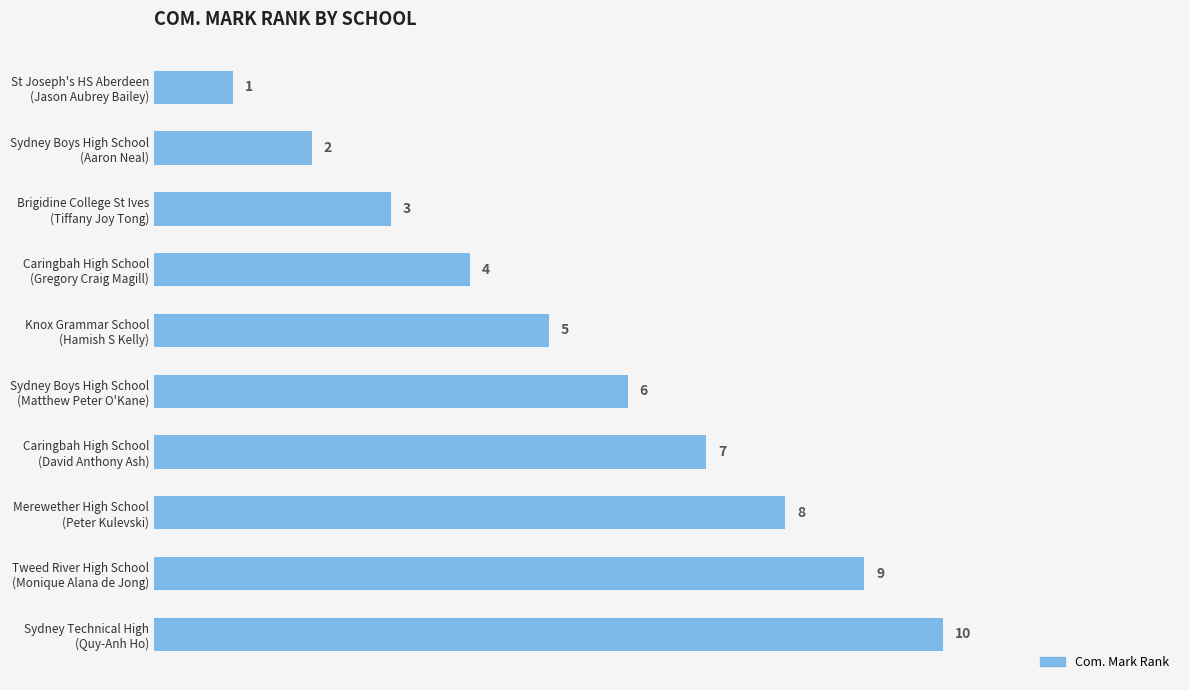

What is the value of the 8th bar from the top?

8